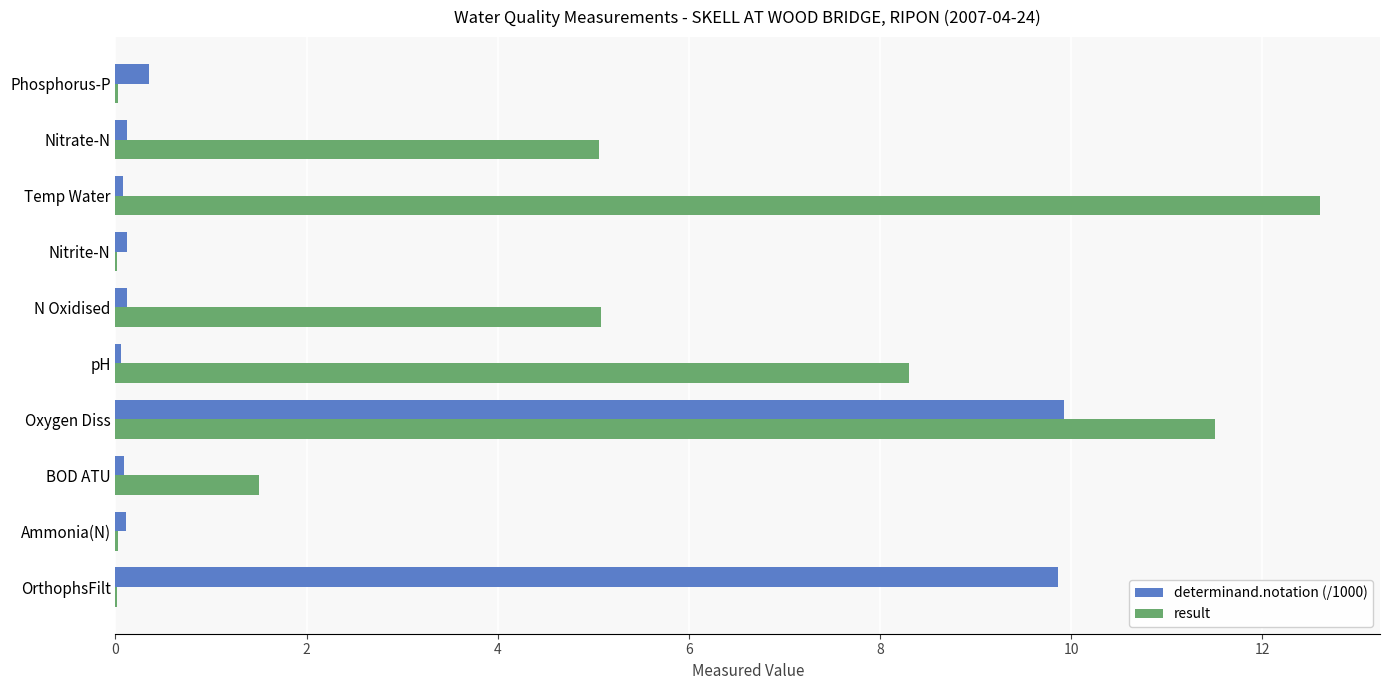

The result series shows 13.5 at pH. True or false?

False